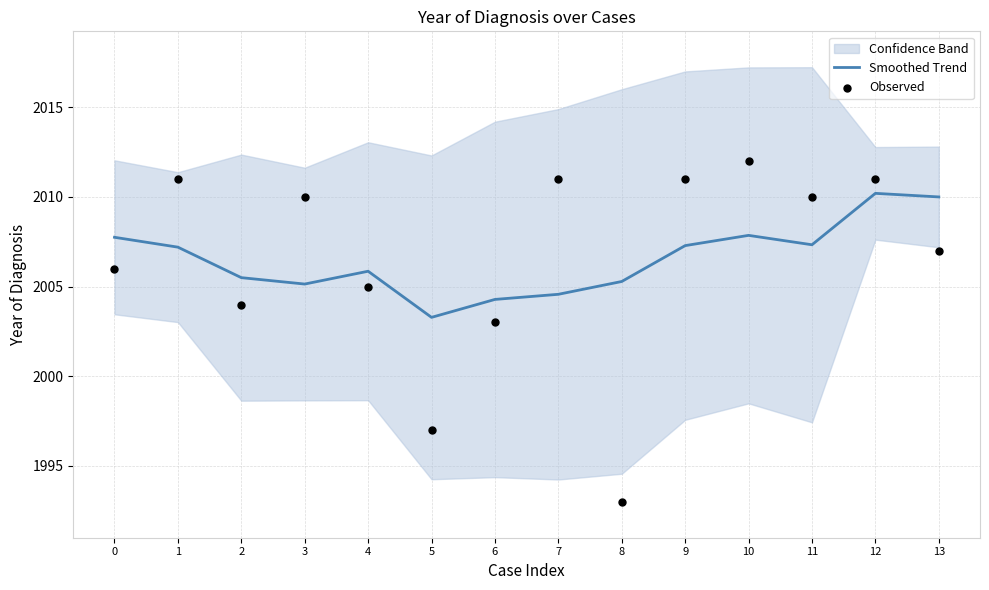

Is the value of Observed at 10 greater than the value of Smoothed Trend at 7?

Yes